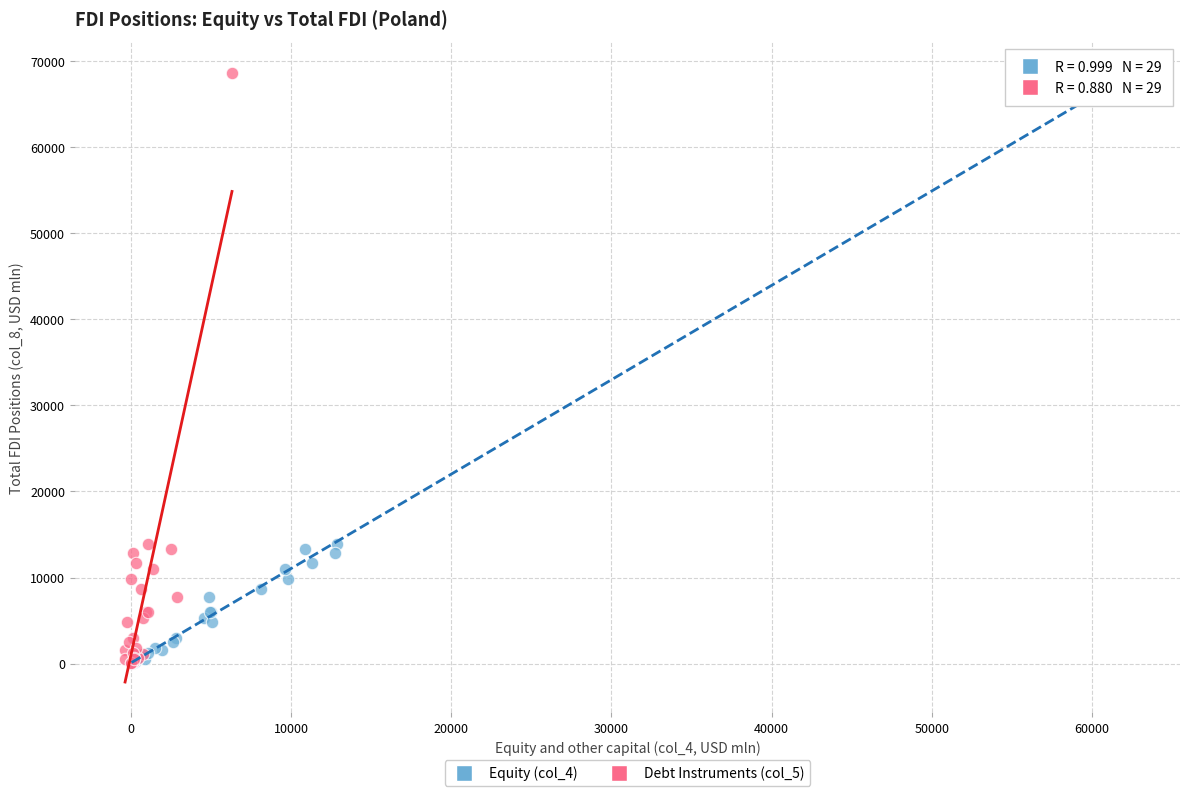

What are all the series names shown in the legend?

Equity (col_4), Debt Instruments (col_5)